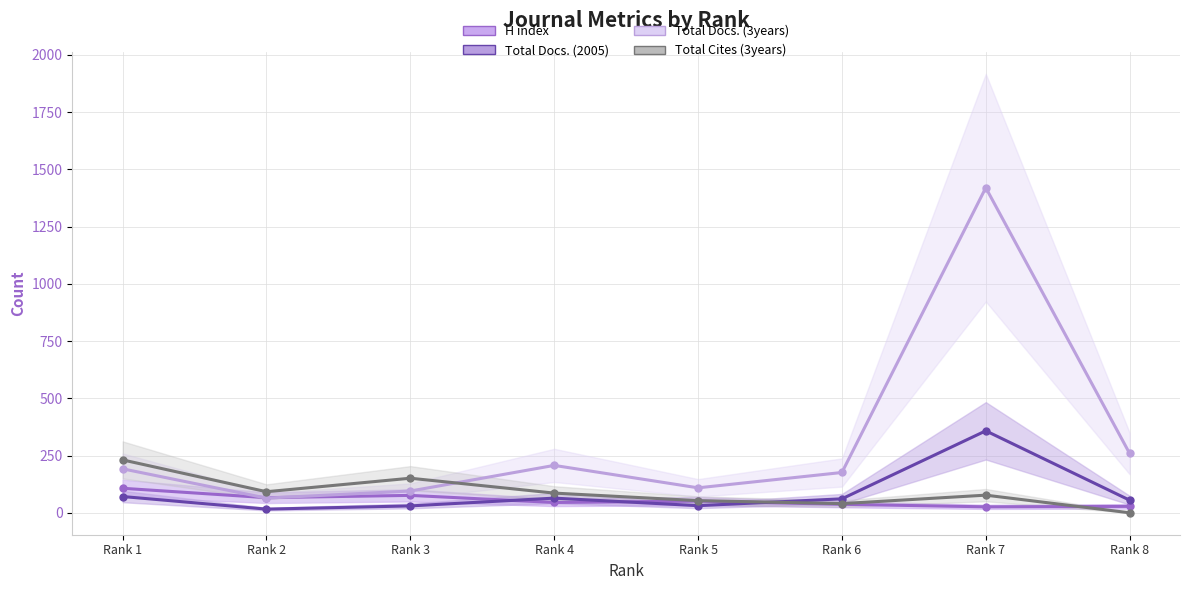

Where is the first local maximum for H index?

Rank 3